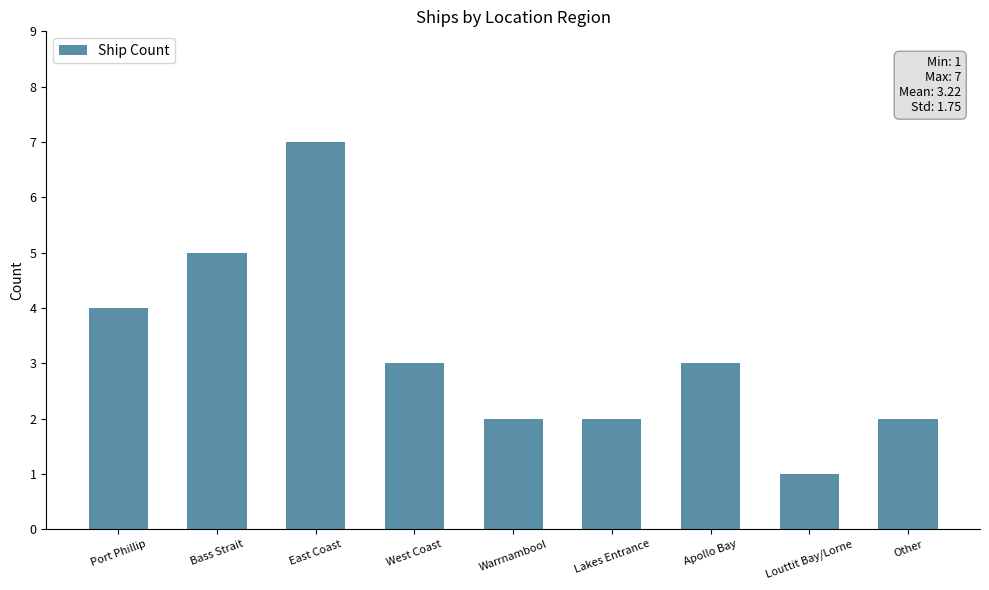

Which category has the highest value across all series?

East Coast